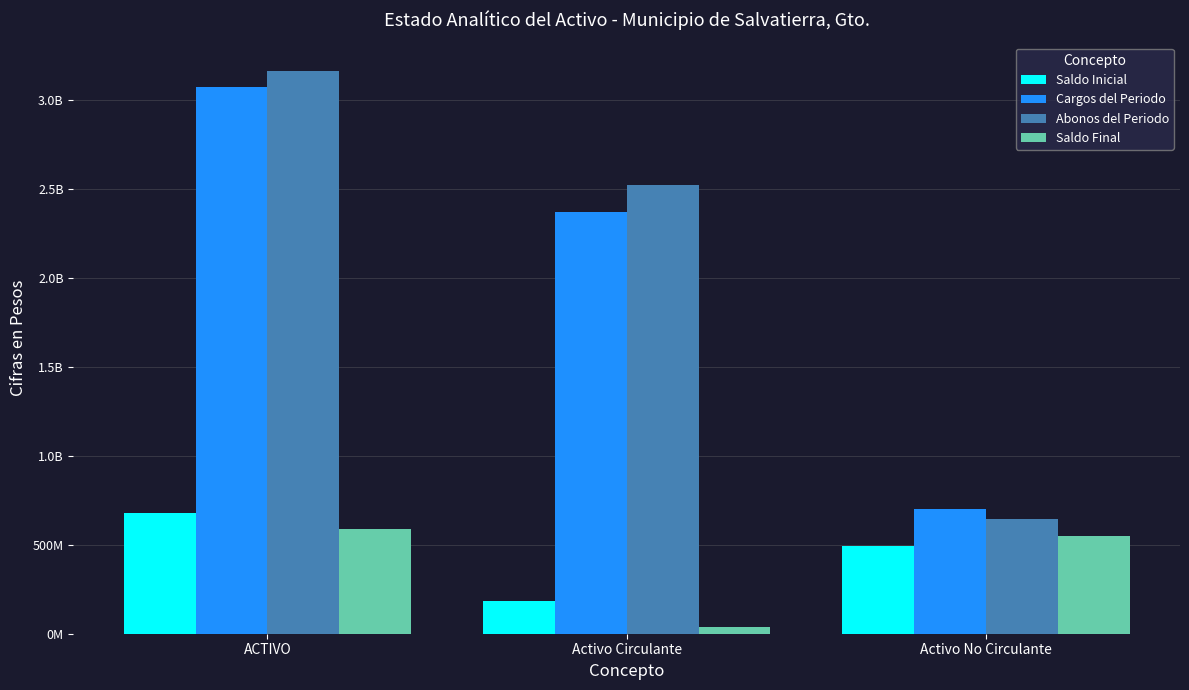

Which series changed the most between Activo Circulante and Activo No Circulante?

Abonos del Periodo